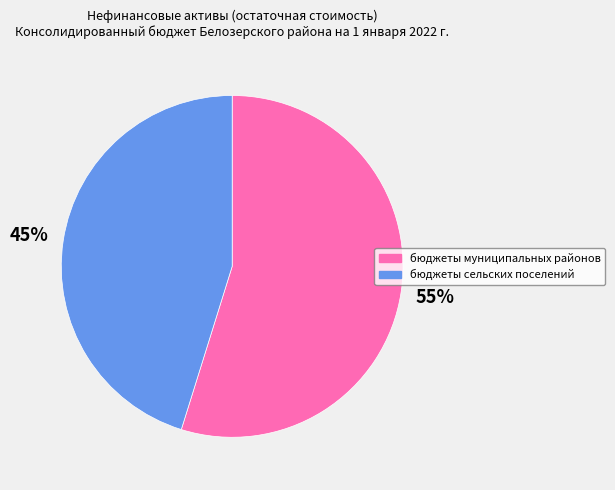

The бюджеты сельских поселений slice represents 45% of the pie. True or false?

True